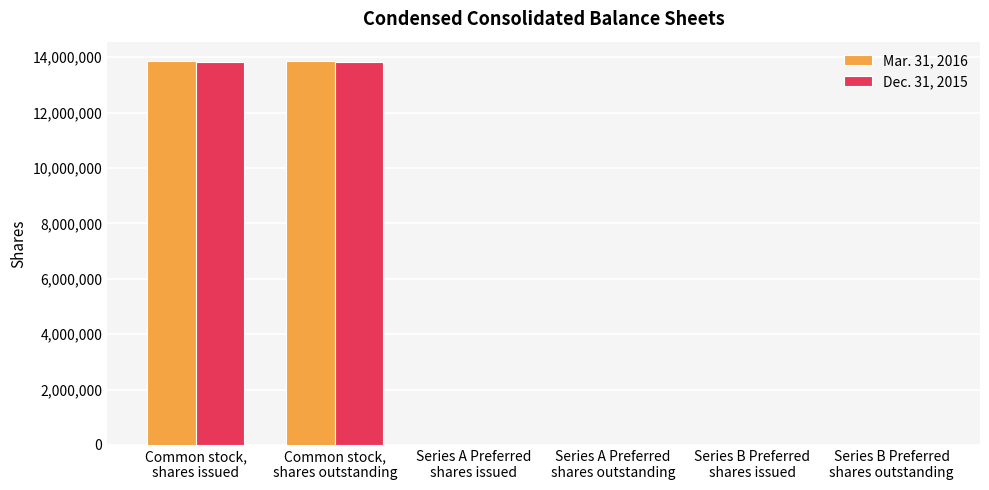

What is the approximate value of Dec. 31, 2015 at Common stock,
shares issued, to the nearest 10?

13820430